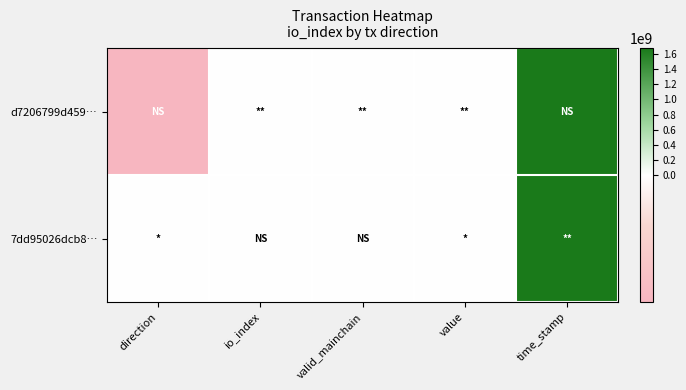

At time_stamp, list the series in order from largest to smallest.

d7206799d459…, 7dd95026dcb8…